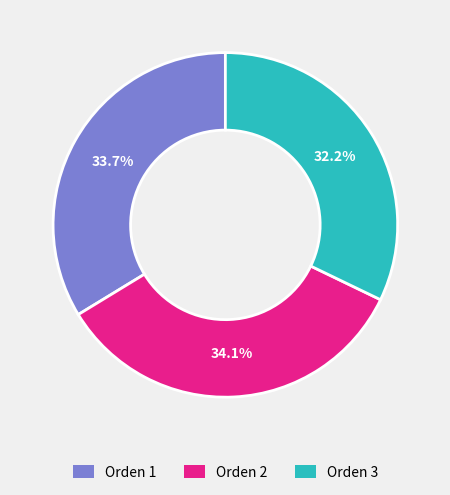

Which slice is the smallest?

Orden 3